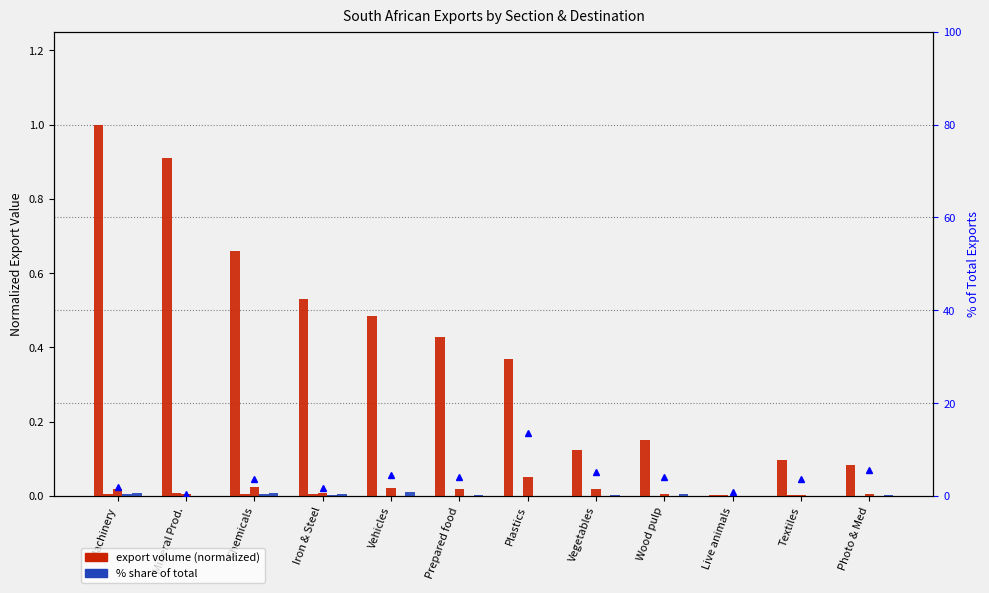

What is the label of the 1st bar from the left?

Machinery